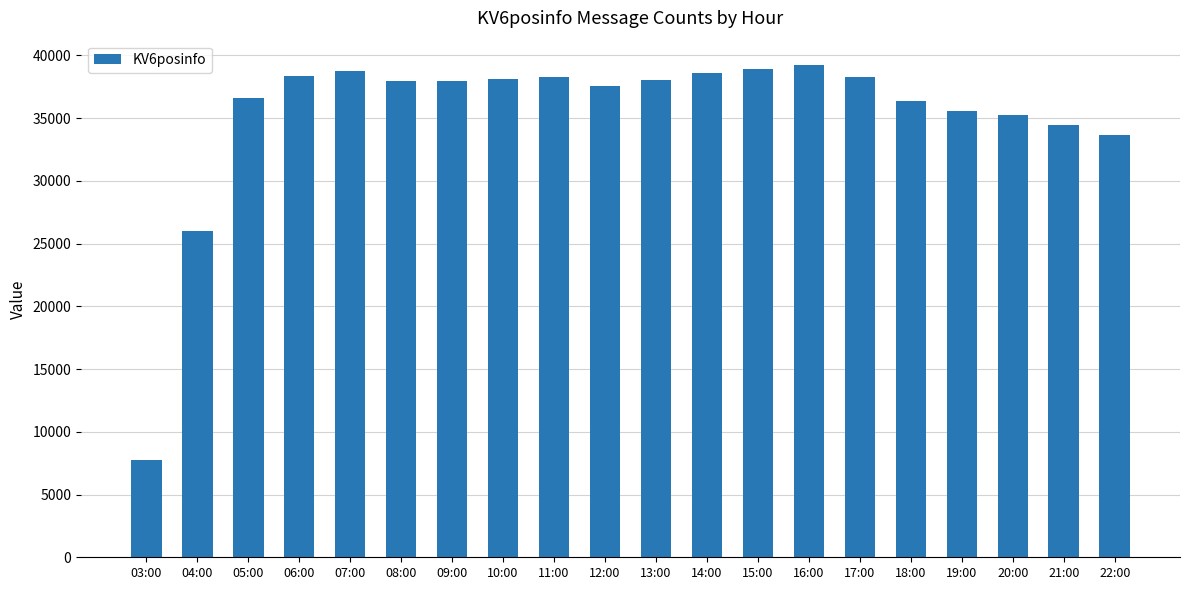

How many values are below 37983?

10